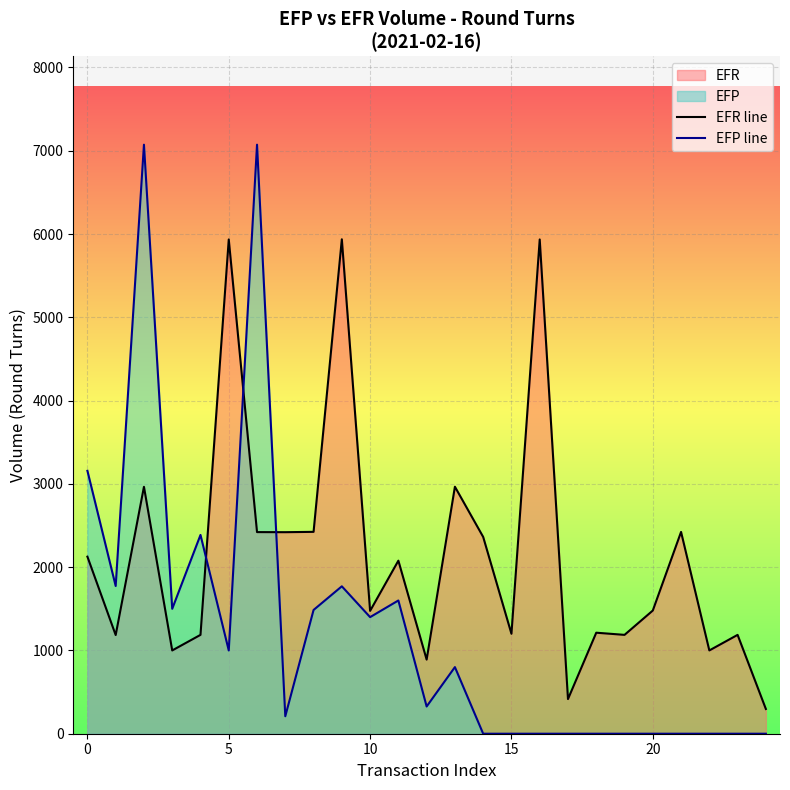

Does the chart display data point markers on the line(s)?

No